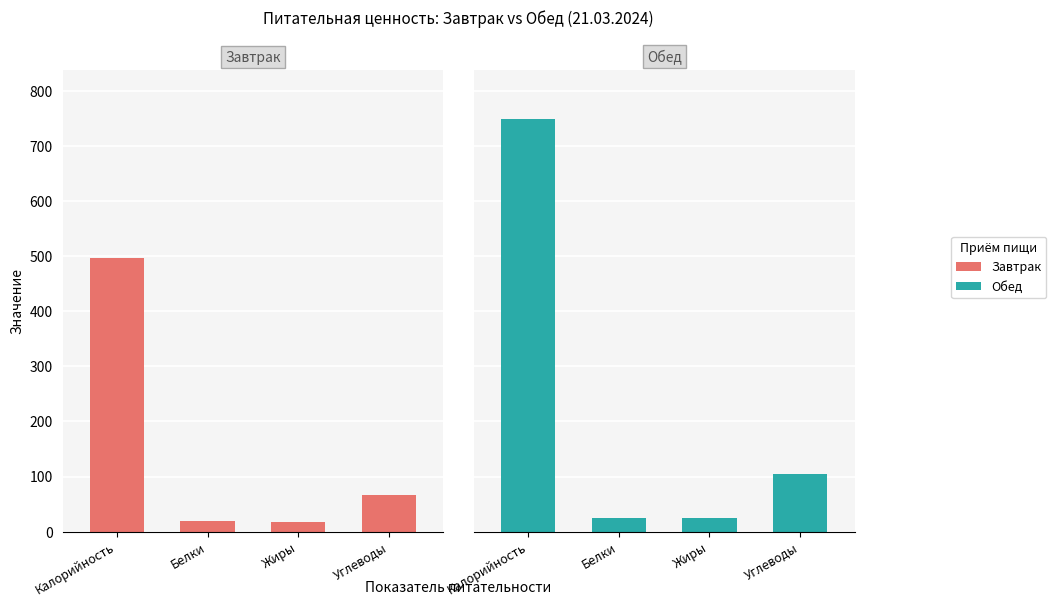

What is the average value of the Обед series?

226.0